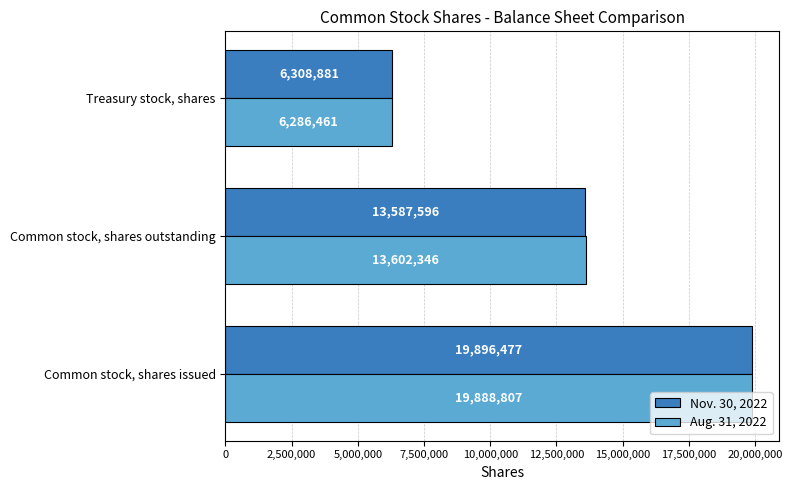

What is the difference between the Aug. 31, 2022 values at Common stock, shares issued and Treasury stock, shares?

13602346